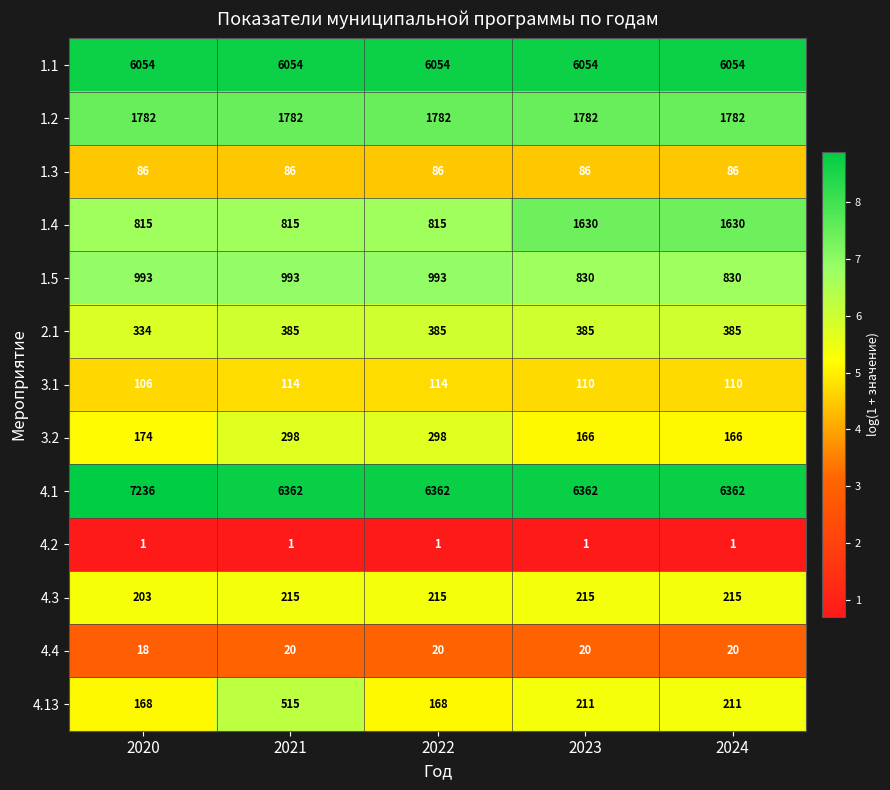

The 1.3 series shows 21 at 2021. True or false?

False